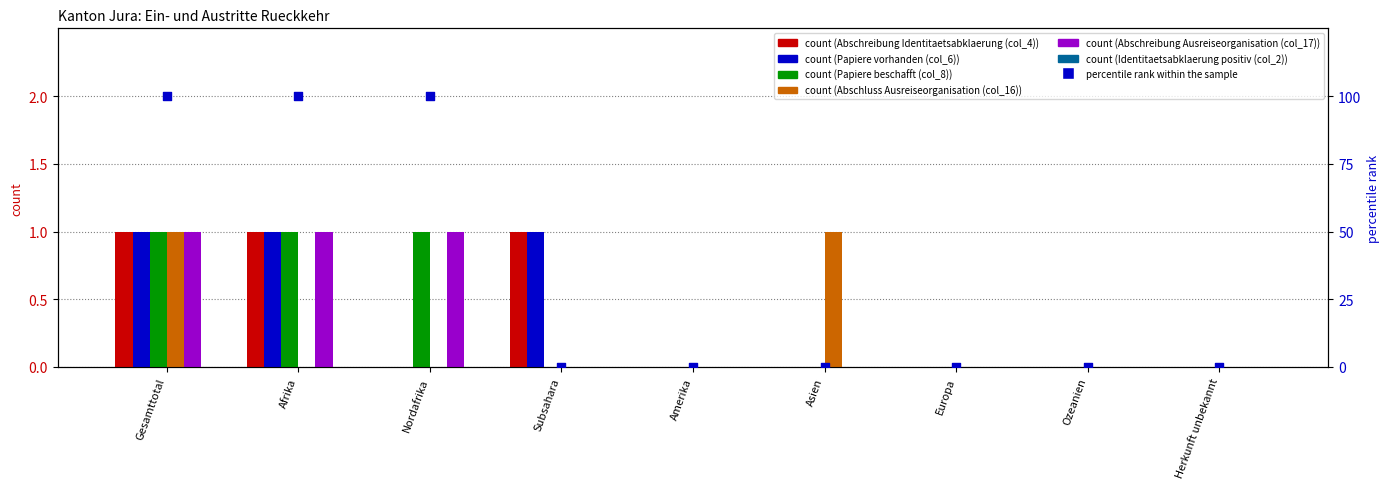

Which series has the largest total across all categories?

Abschreibung Identitaetsabklaerung (col_4)